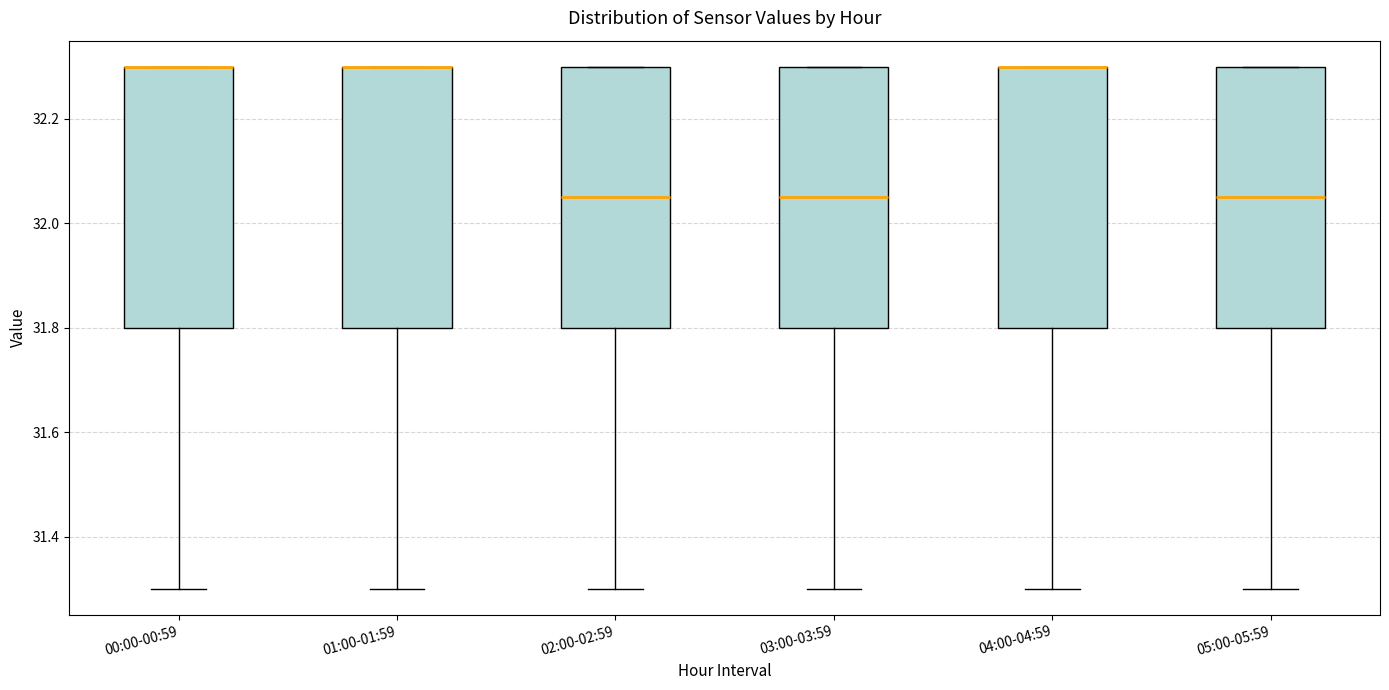

Reading left to right, read every box against the y-axis: the position of its median line, the range the box covers, and the ends of its whiskers. The values are not printed on the chart, so give them approximately, as read against the axis.

00:00-00:59: median 32.30 (drawn on the box's upper edge), box 31.80 to 32.30, whiskers 31.30 to 32.30
01:00-01:59: median 32.30 (drawn on the box's upper edge), box 31.80 to 32.30, whiskers 31.30 to 32.30
02:00-02:59: median 32.06, box 31.80 to 32.30, whiskers 31.30 to 32.30
03:00-03:59: median 32.06, box 31.80 to 32.30, whiskers 31.30 to 32.30
04:00-04:59: median 32.30 (drawn on the box's upper edge), box 31.80 to 32.30, whiskers 31.30 to 32.30
05:00-05:59: median 32.06, box 31.80 to 32.30, whiskers 31.30 to 32.30